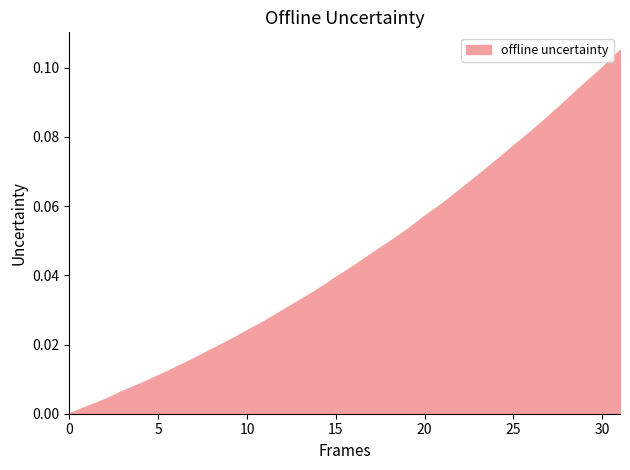

How many lines are shown in the chart?

1